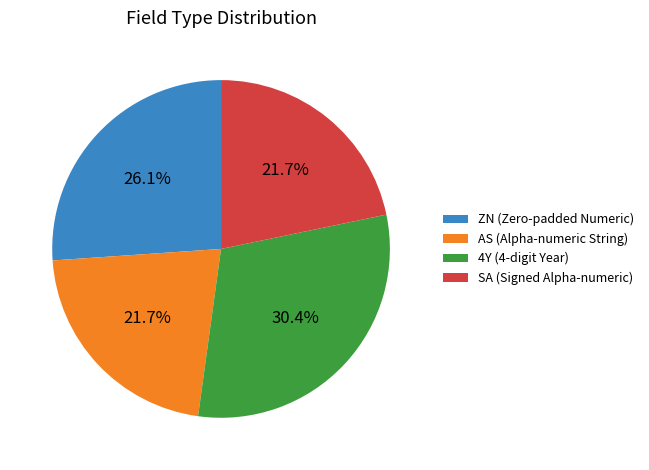

To the nearest percent, what percentage of the pie is SA?

22%